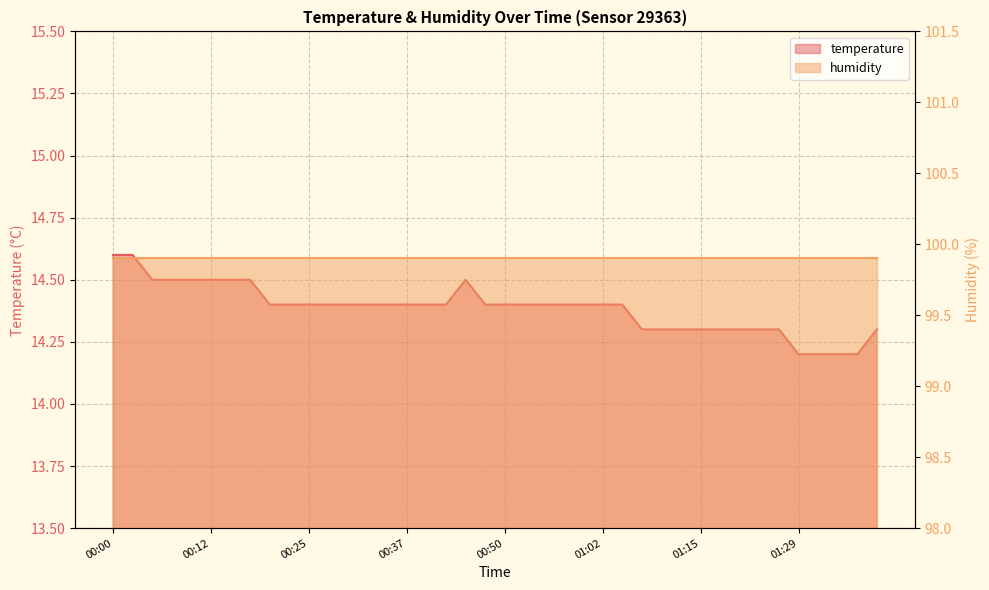

True or false: the data shows 8.3 at 01:26.

False